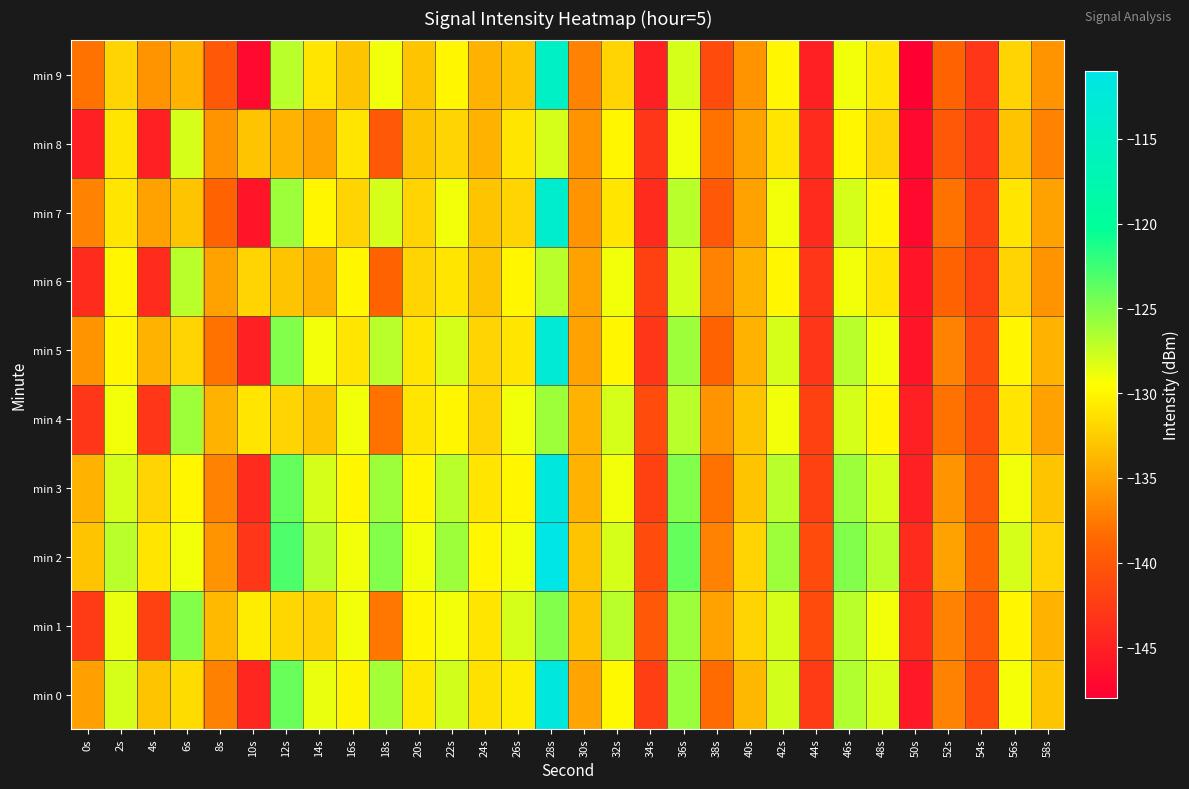

Which series changed the most between 10s and 50s?

min 4